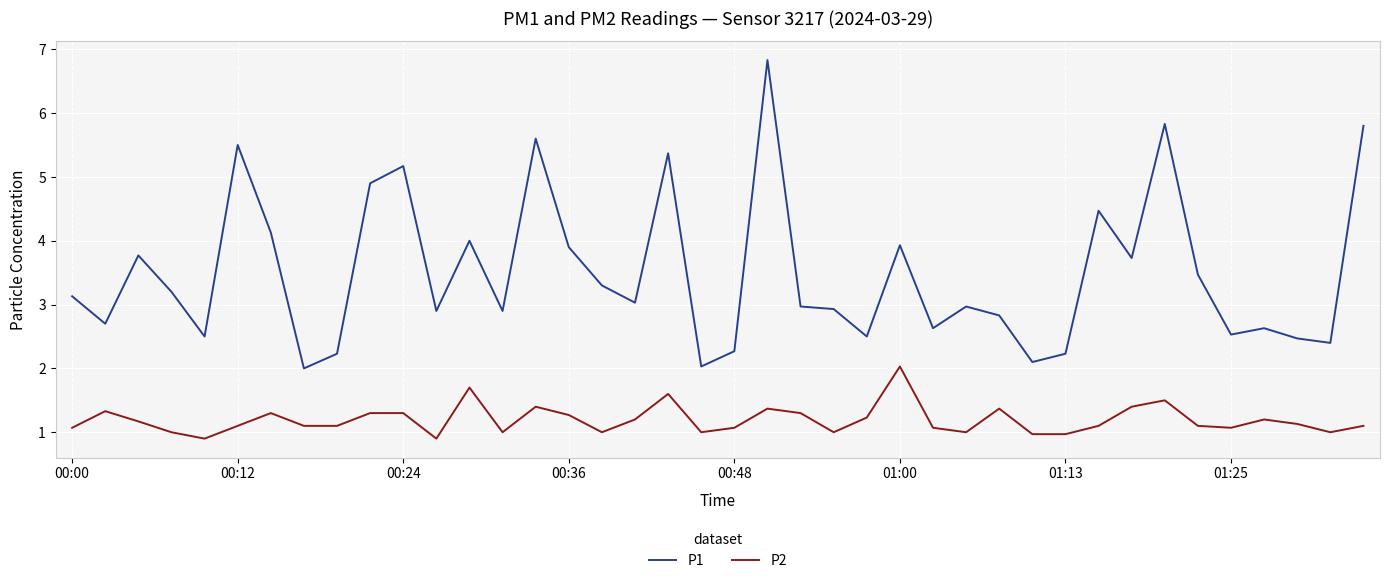

True or false: P1 and P2 cross at least once.

False